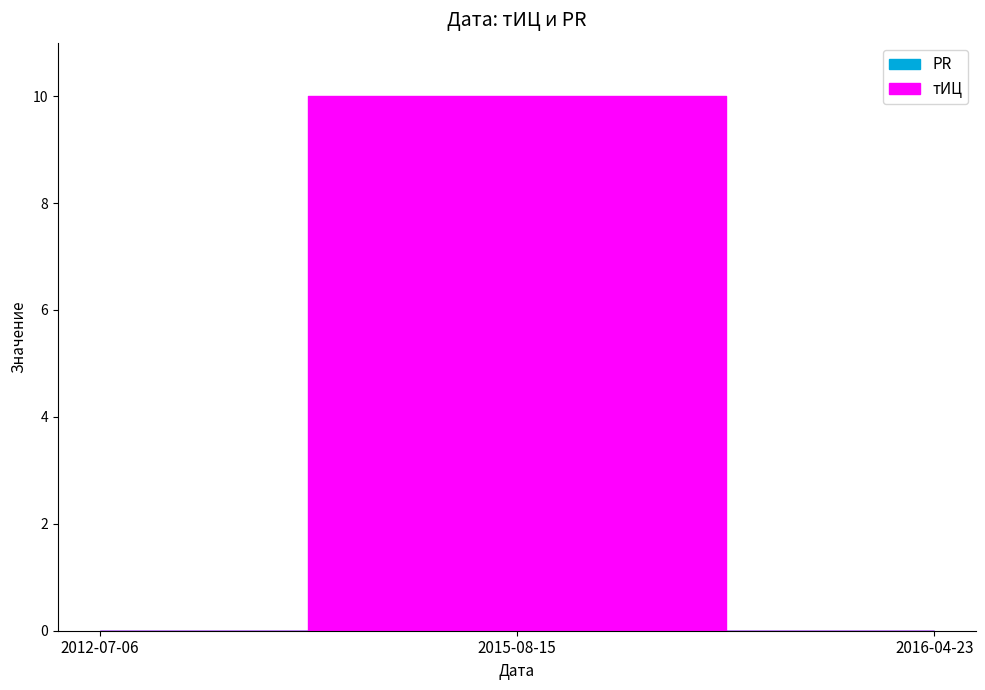

At how many categories does at least one series exceed 2?

1